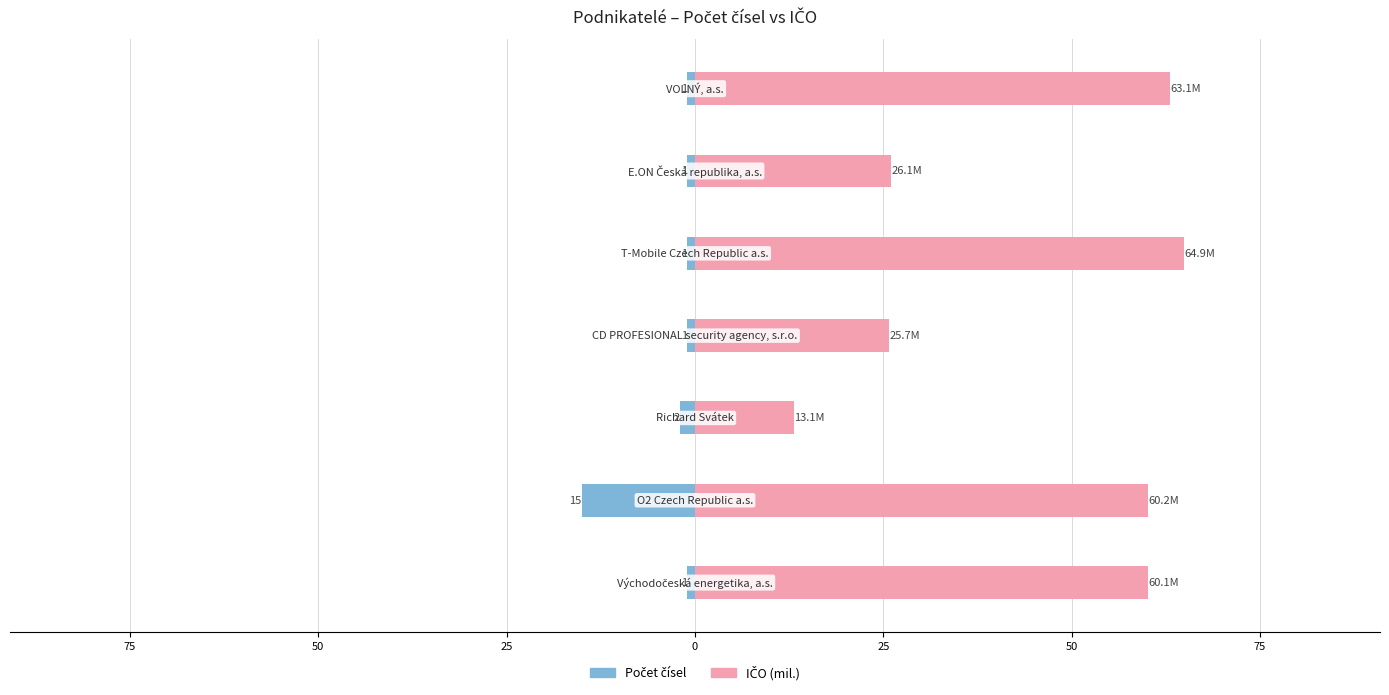

Between 50 and 25, which series saw the biggest shift?

IČO (mil.)